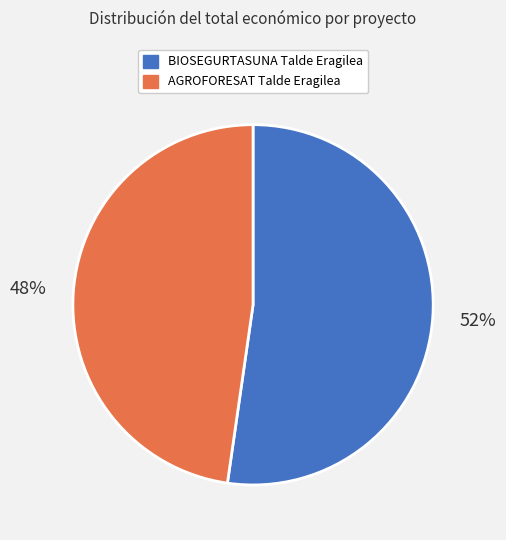

Does BIOSEGURTASUNA Talde Eragilea account for over 50% of the chart?

Yes